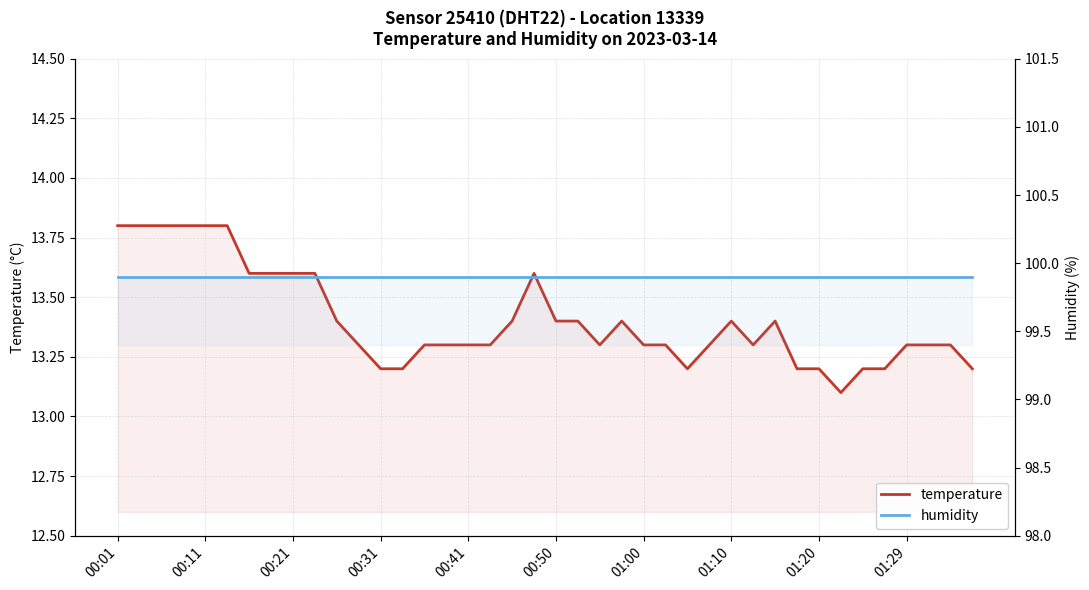

True or false: humidity has more than 1 points higher than both neighbors.

False